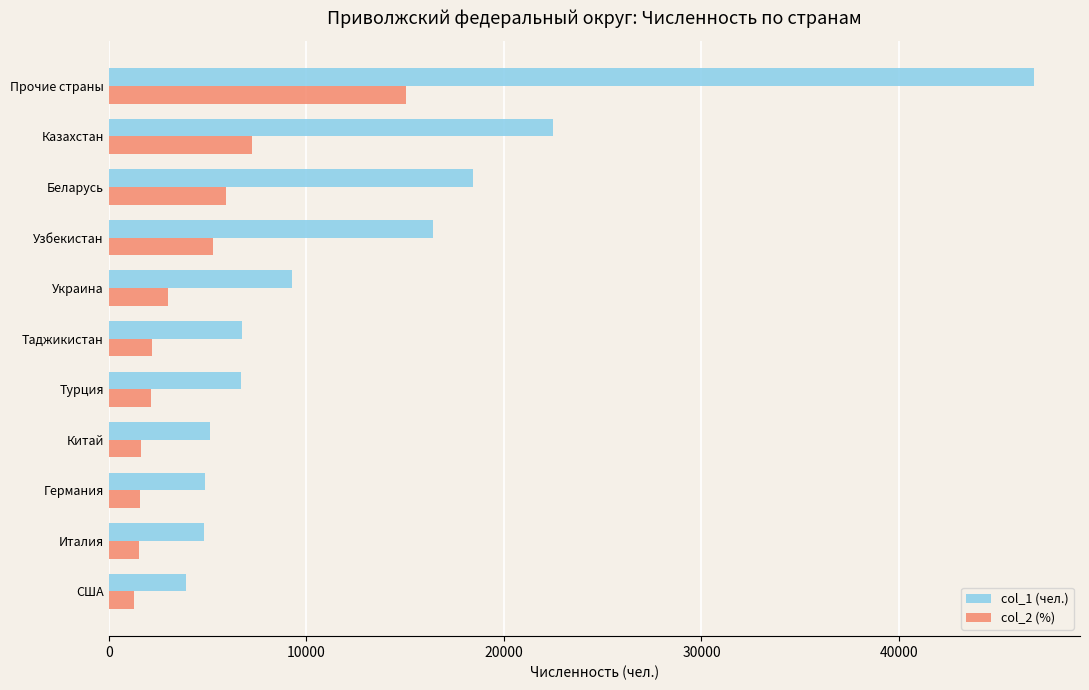

What is the average value of the col_2 (%) series?

4256.3